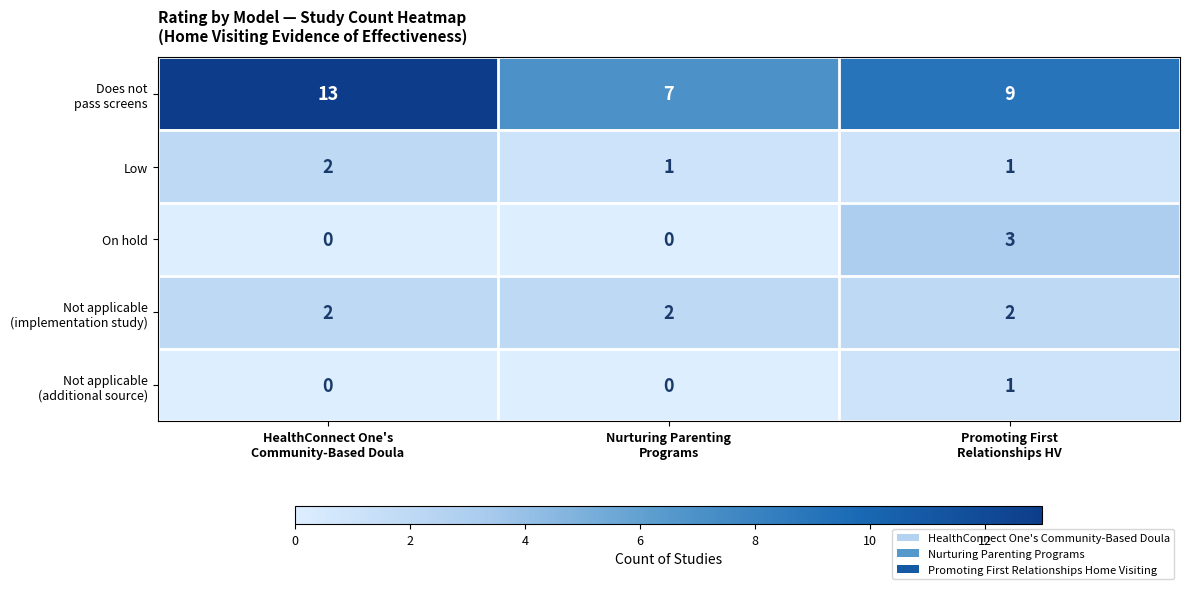

At how many categories does at least one series exceed 3?

3